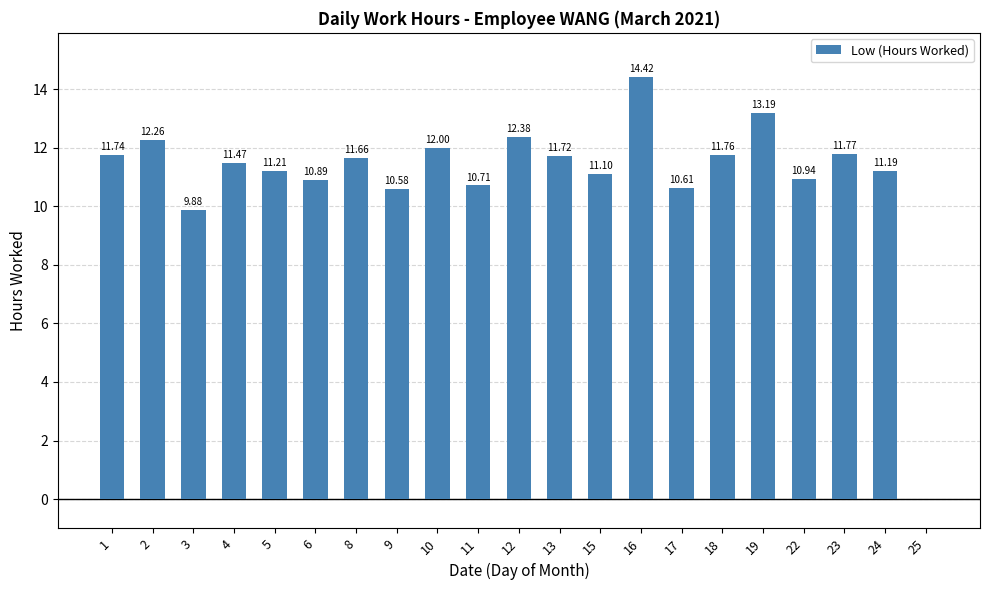

Reading left to right, extract all data points from this chart.

11.7	12.3	9.9	11.5	11.2	10.9	11.7	10.6	12.0	10.7	12.4	11.7	11.1	14.4	10.6	11.8	13.2	10.9	11.8	11.2	0.0